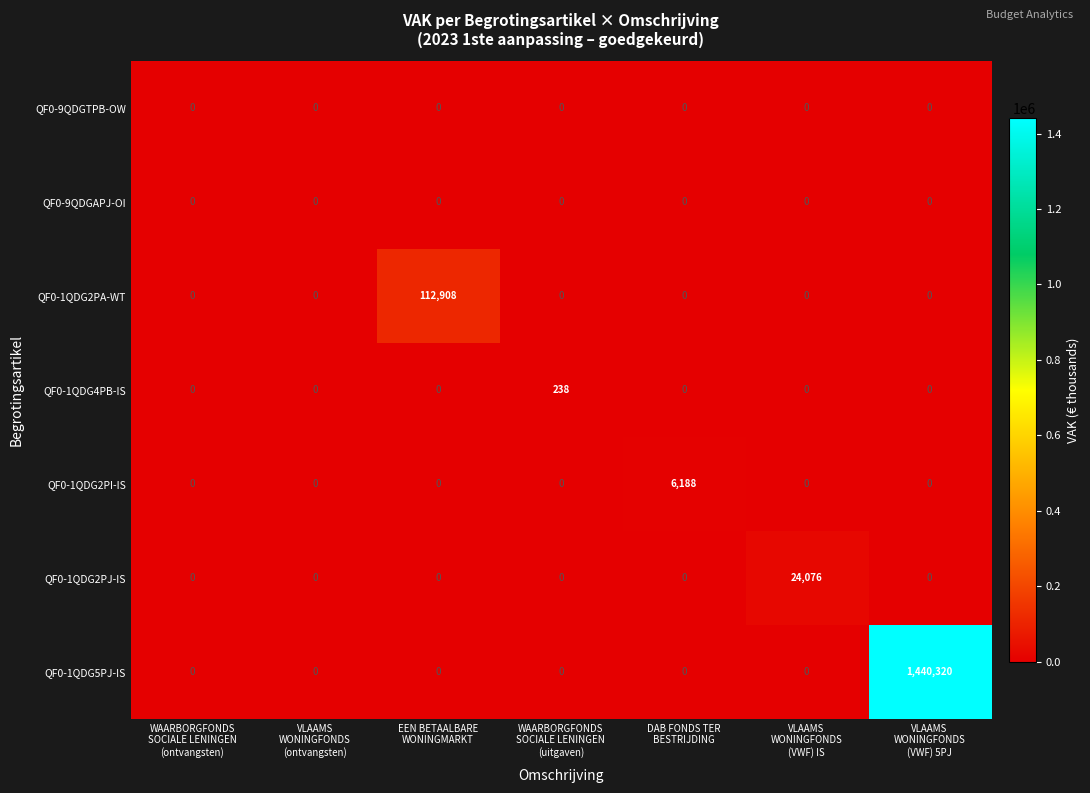

What is the difference between the maximum and minimum values in the QF0-1QDG5PJ-IS series?

1440320